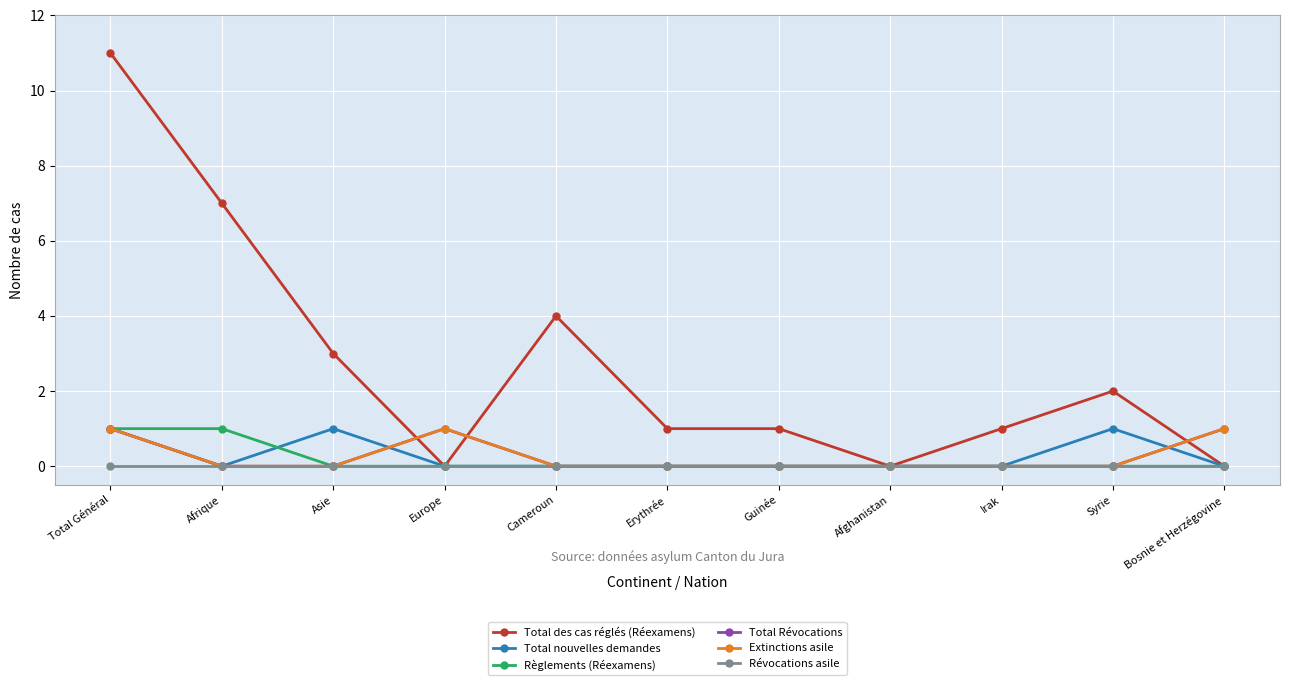

How many lines are shown in the chart?

6